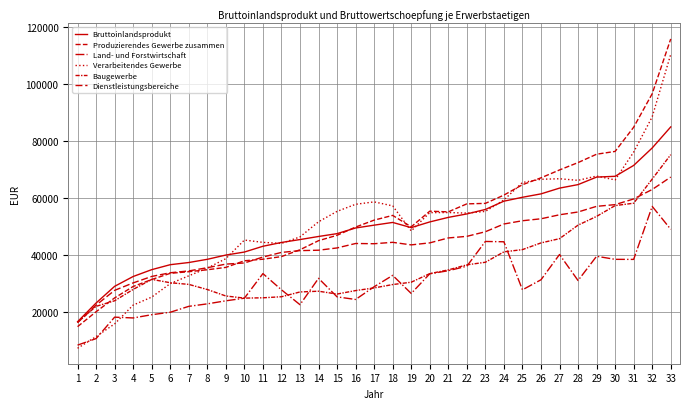

True or false: Baugewerbe and Bruttoinlandsprodukt intersect in this chart.

False